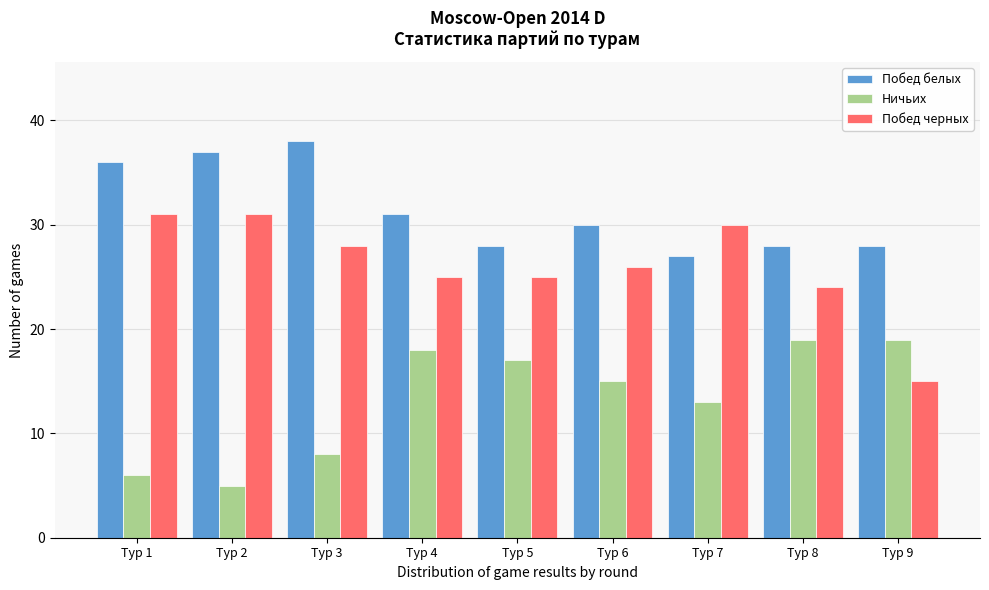

Reading left to right, list all the values displayed in this chart.

Побед белых: 36	37	38	31	28	30	27	28	28
Ничьих: 6	5	8	18	17	15	13	19	19
Побед черных: 31	31	28	25	25	26	30	24	15